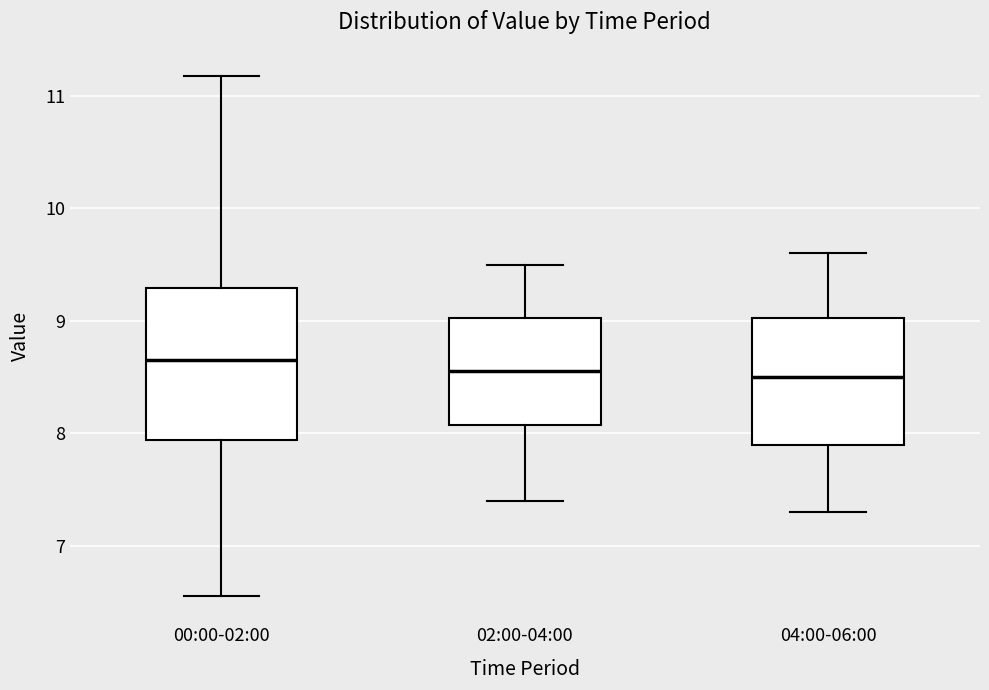

Which box is the tallest, from its lower edge to its upper edge?

00:00-02:00